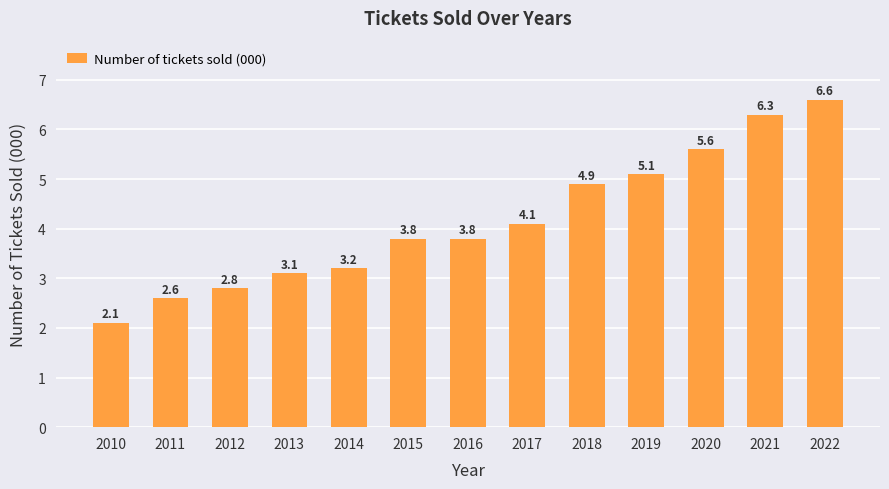

Does the chart contain stacked bars?

No